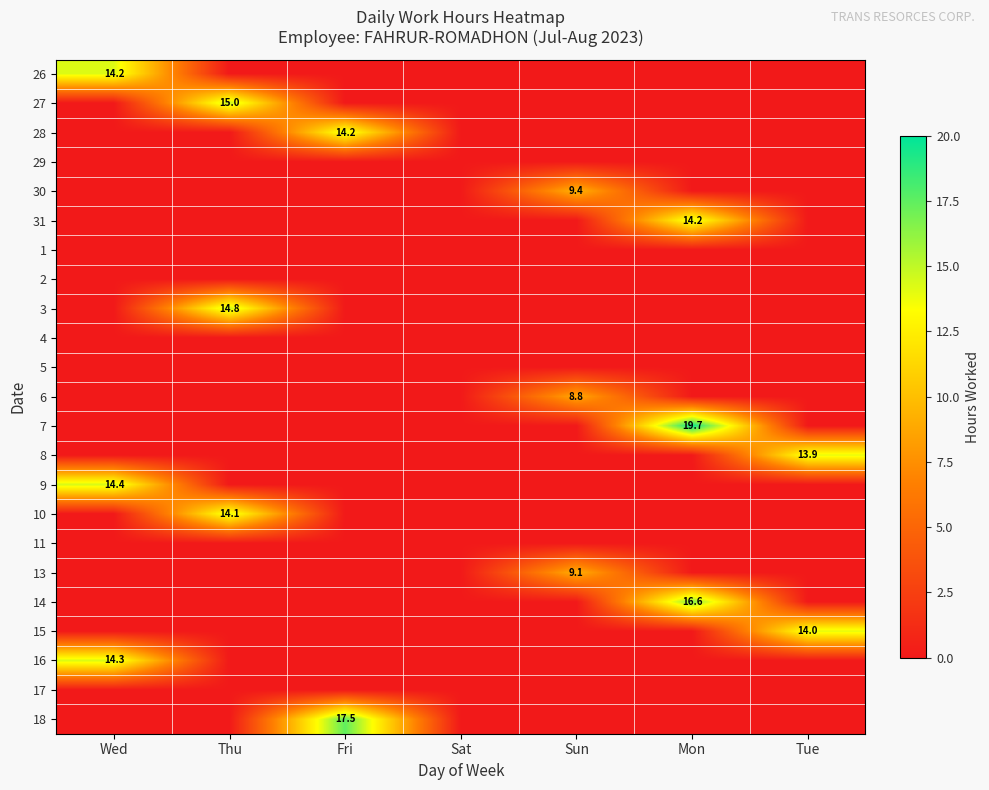

The value of 28 at Fri is 14.2. True or false?

True